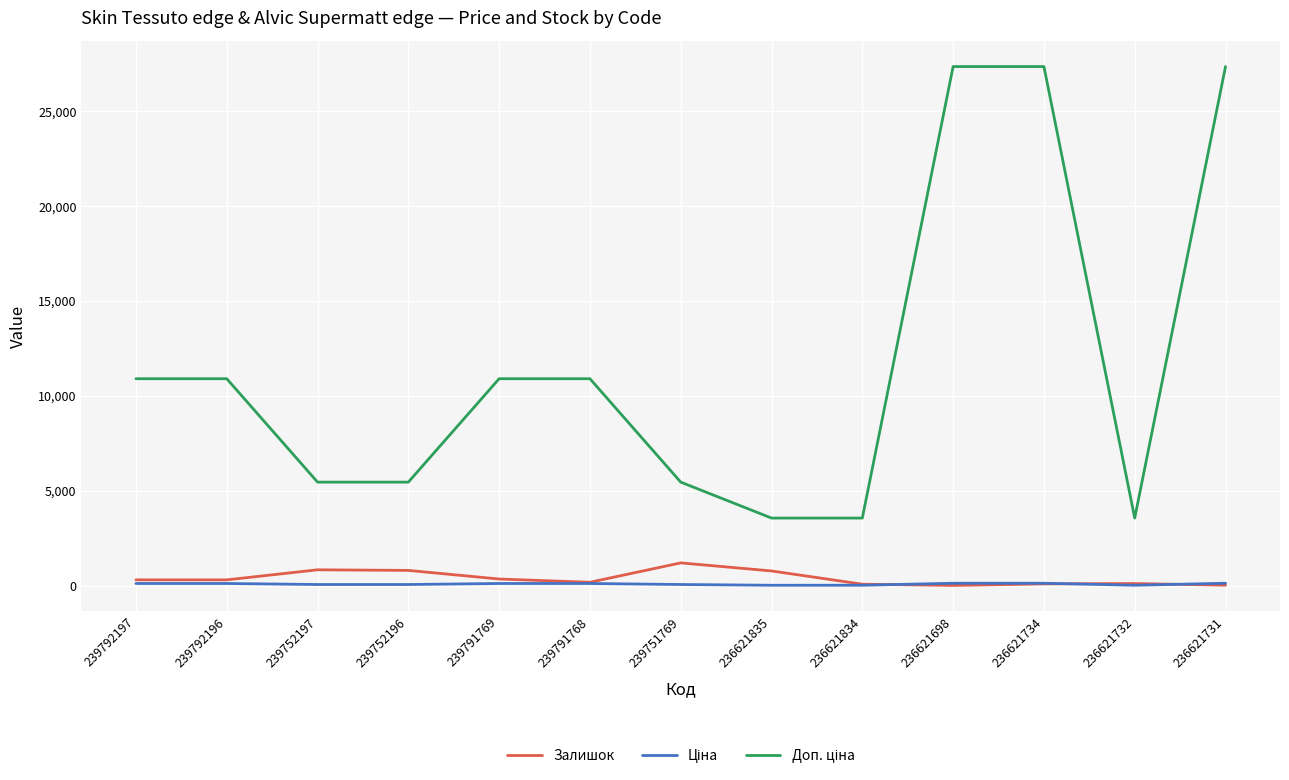

Which series changed the most between 239792196 and 239791768?

Залишок